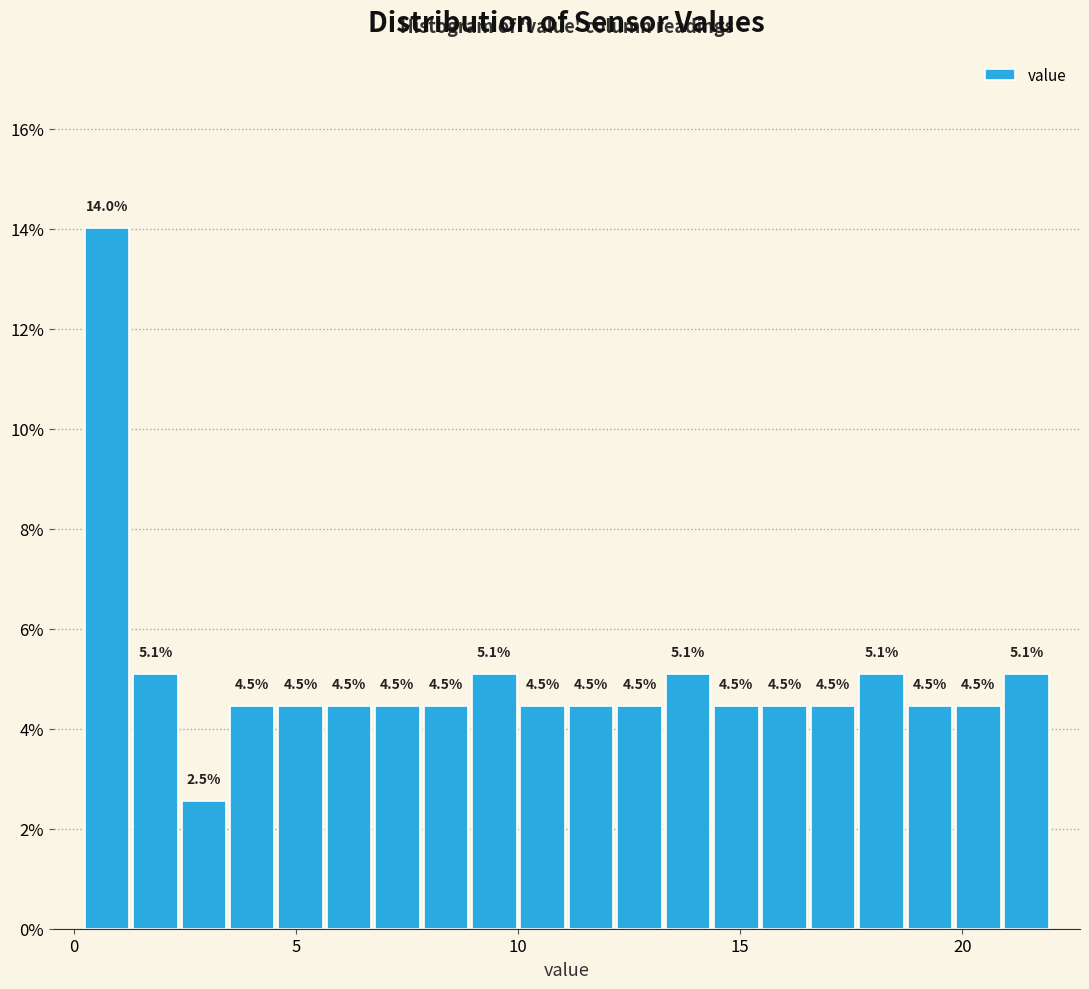

Around what value on the x-axis is the tallest bar? Give the approximate position of its centre, as read against the axis.

0.5